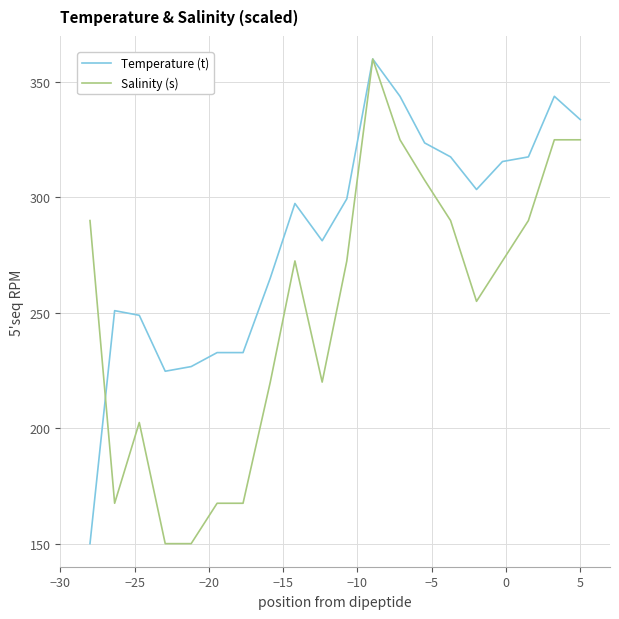

What is the maximum value shown in the chart?

360.0